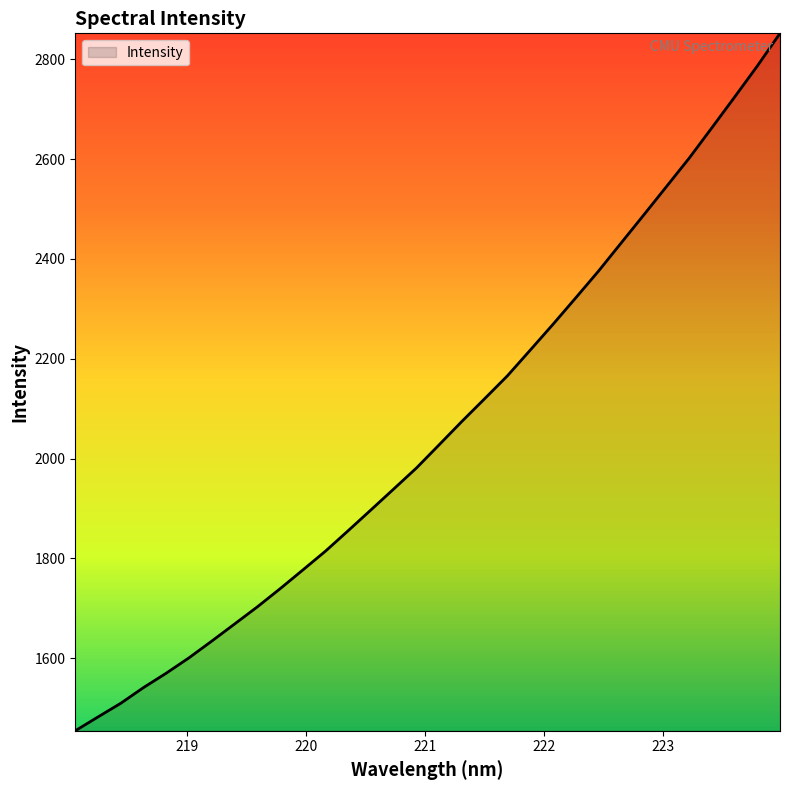

What is the difference between the maximum and minimum values?

1397.3